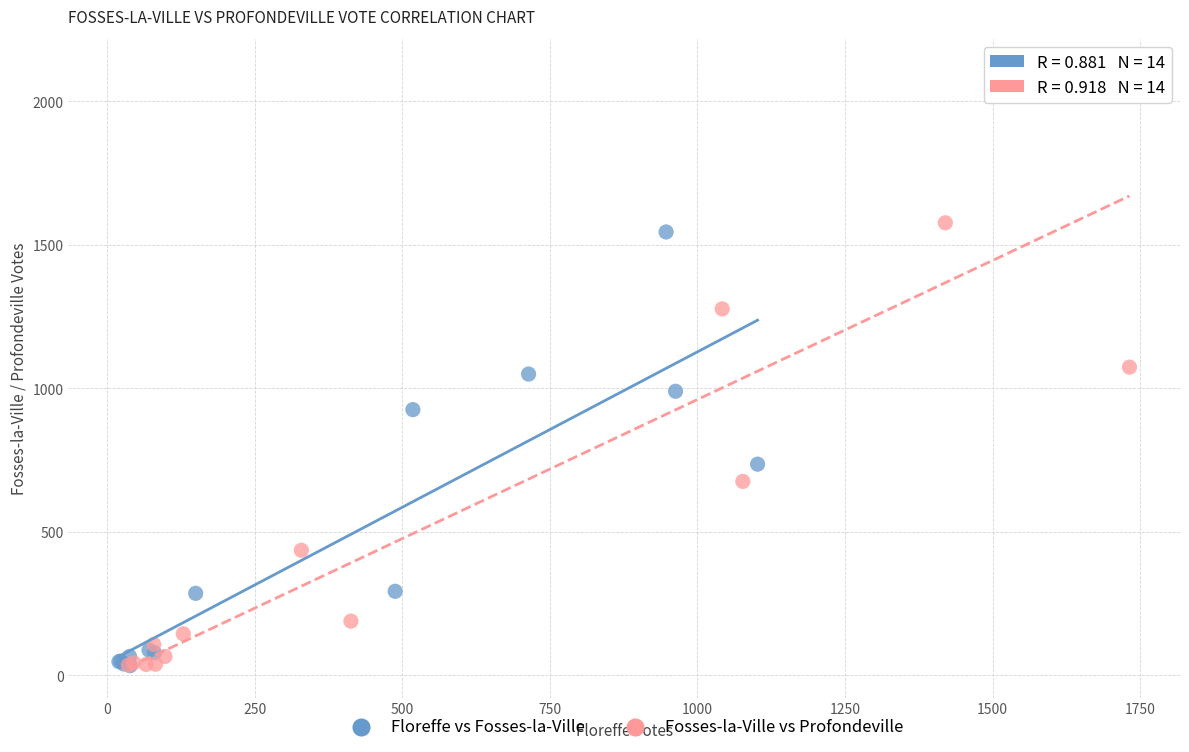

Which series contains the highest Y value?

Fosses-la-Ville vs Profondeville